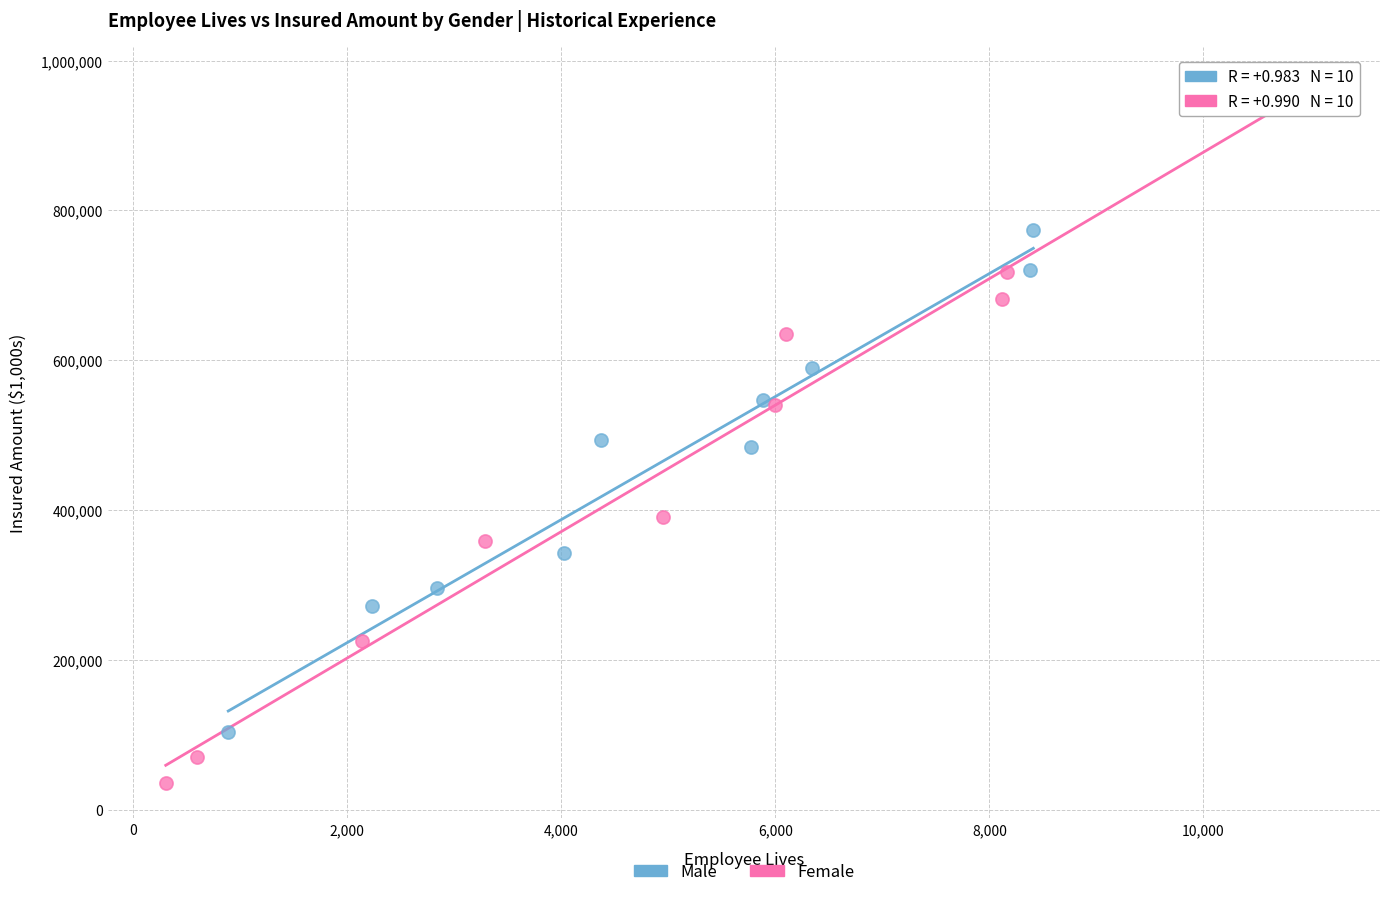

Which series reaches the minimum Y coordinate?

Female